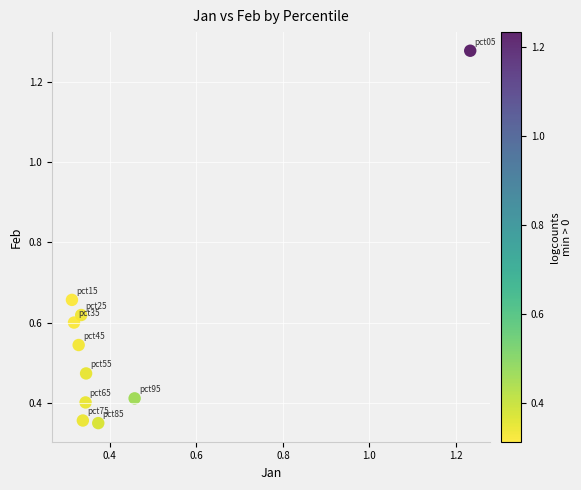

What is the range of Y values (max minus min)?

0.9